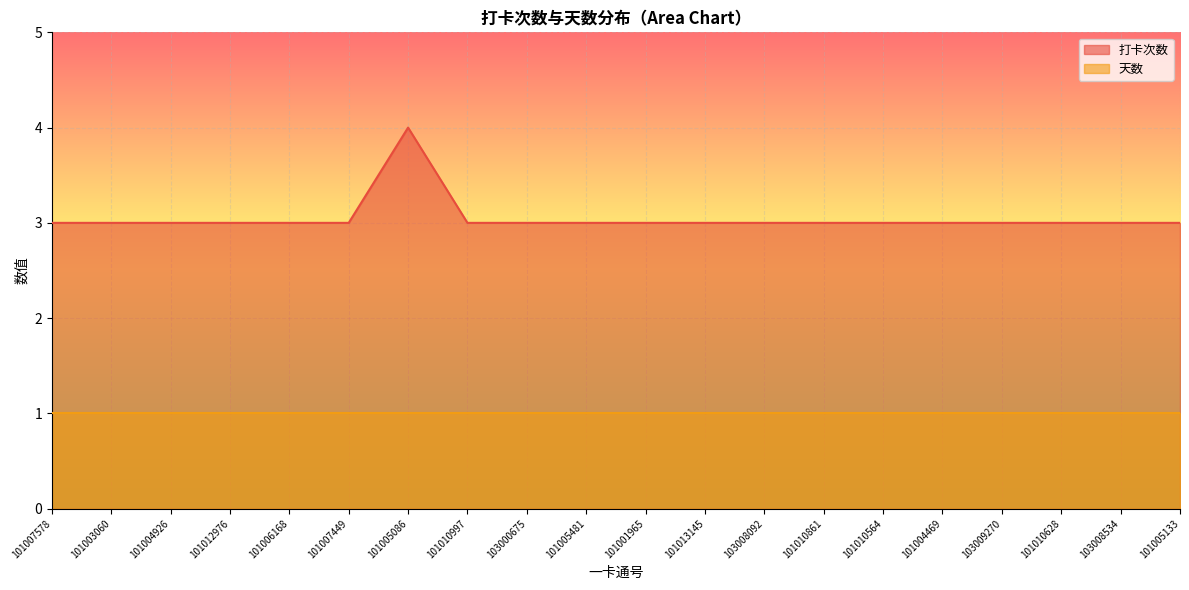

How many points are higher than both their immediate neighbors (excluding endpoints)?

1